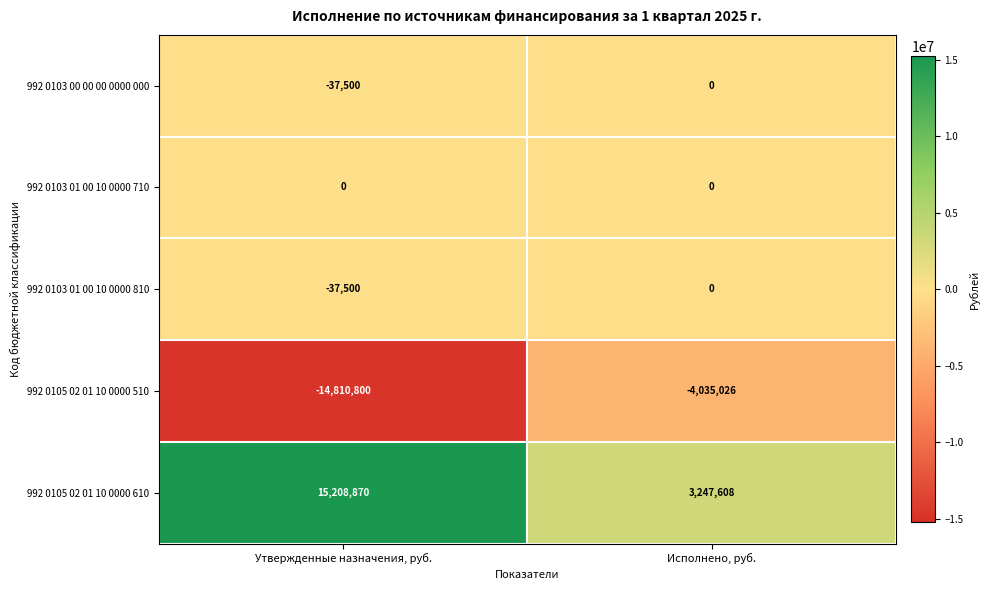

Reading left to right, transcribe all the data shown in this chart.

992 0103 00 00 00 0000 000: -37500	0
992 0103 01 00 10 0000 710: 0	0
992 0103 01 00 10 0000 810: -37500	0
992 0105 02 01 10 0000 510: -14810800	-4035026
992 0105 02 01 10 0000 610: 15208870	3247608